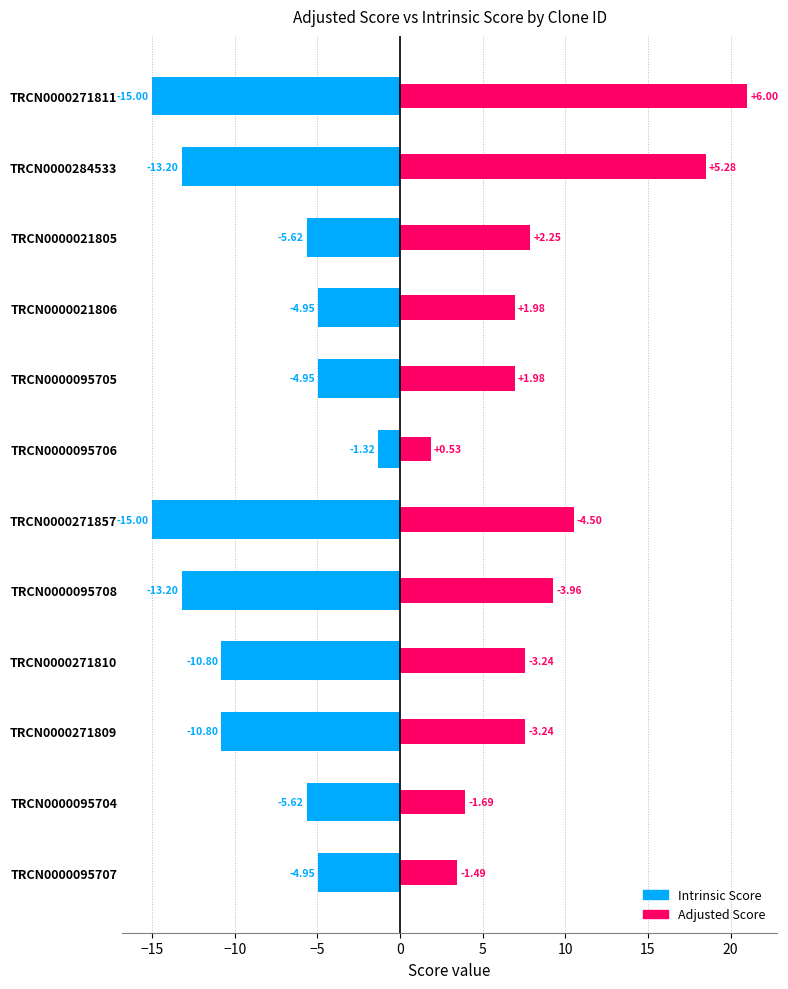

How many categories are shown in the chart?

12